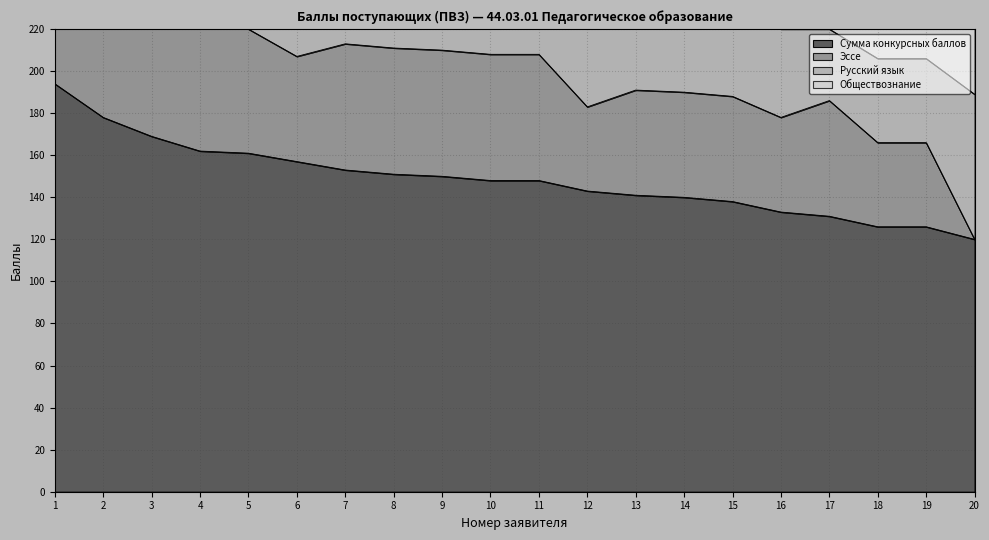

True or false: Эссе and Сумма конкурсных баллов cross at least once.

False